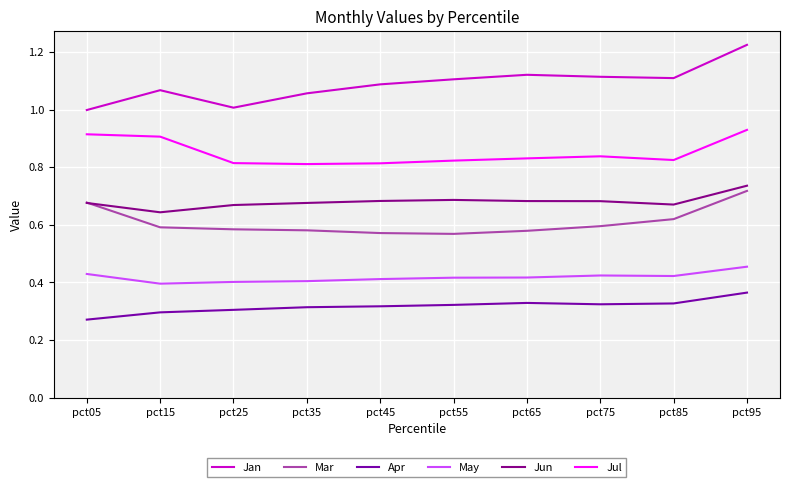

At which label does Jun reach its peak?

pct95